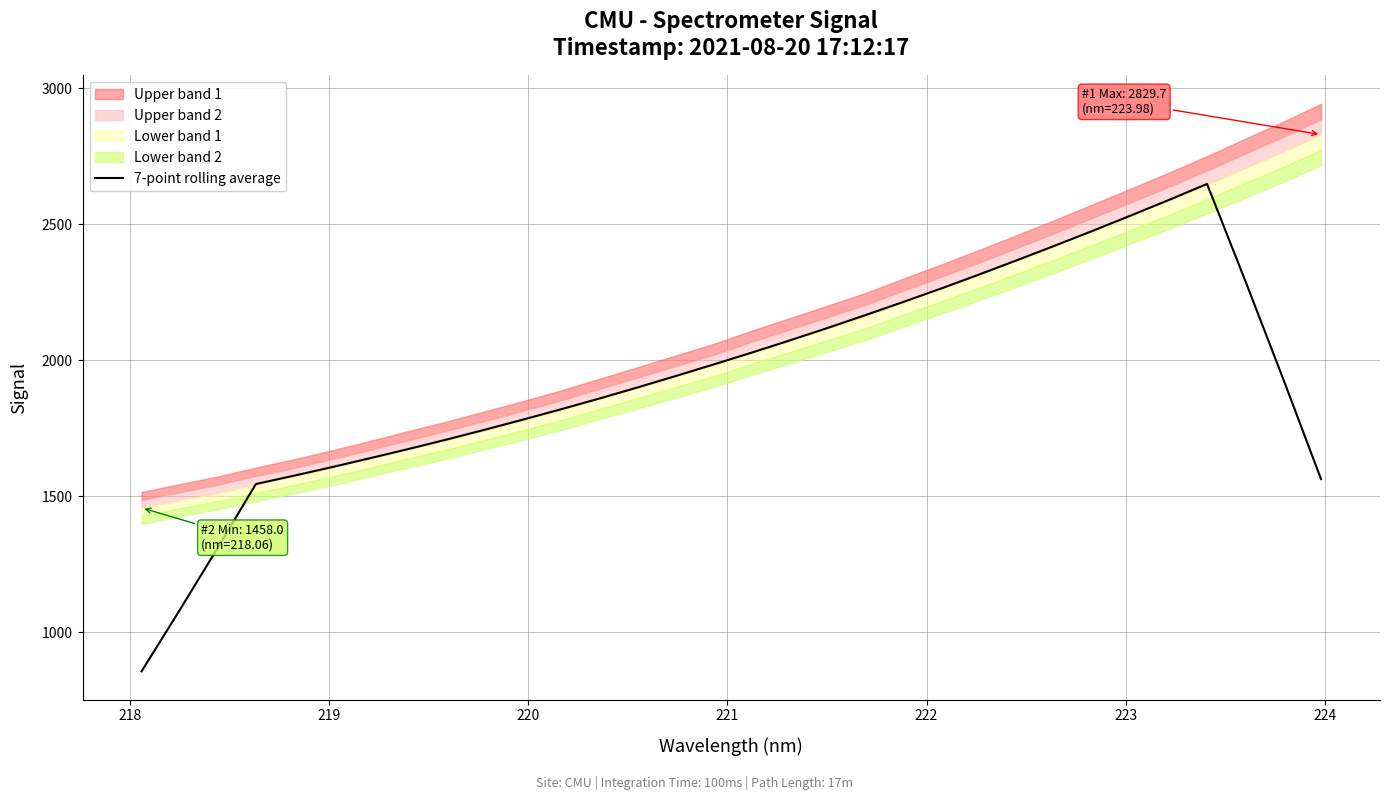

What is the maximum value for 7-point rolling average?

2648.4